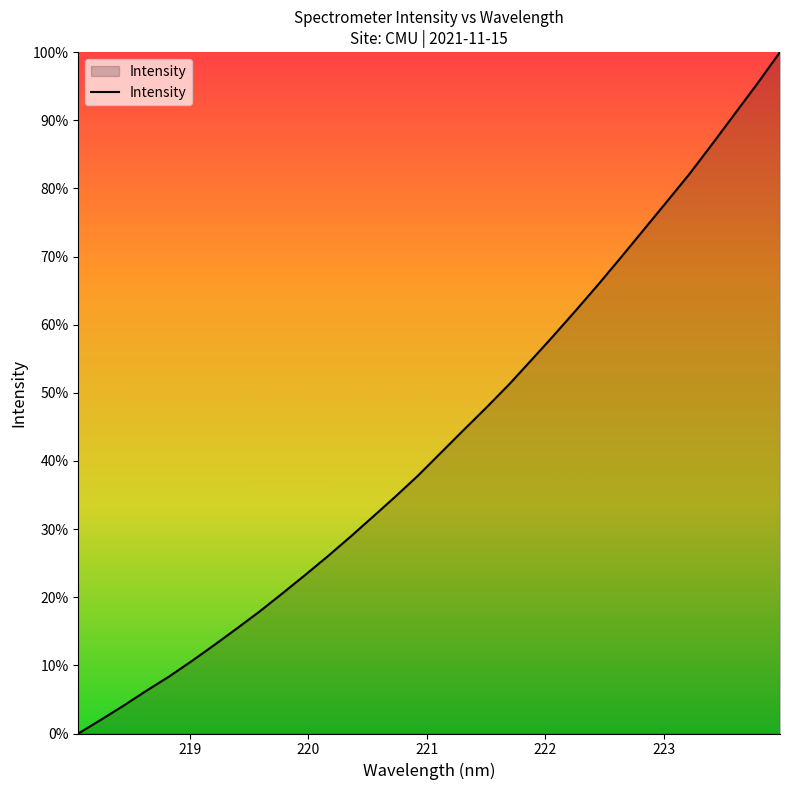

Does the chart have visible grid lines?

No